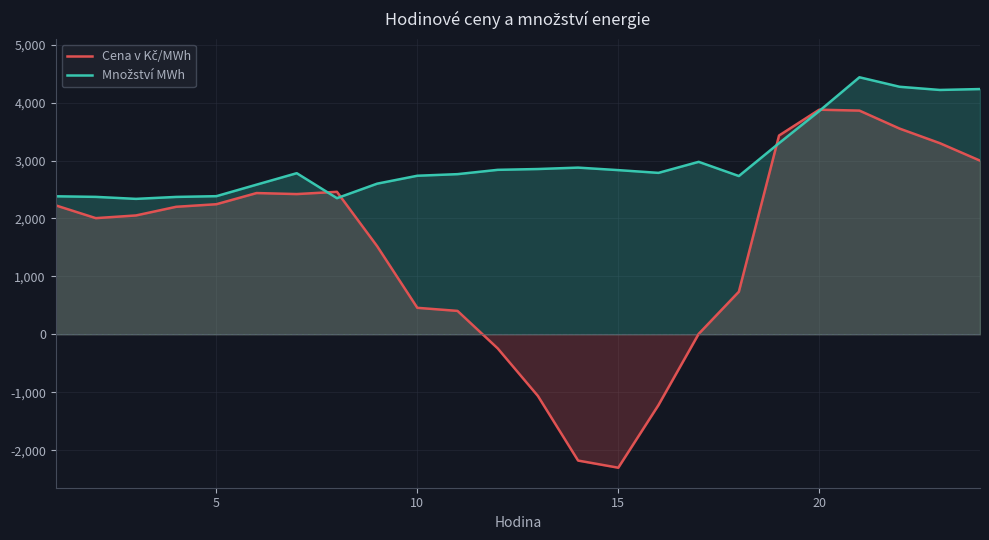

What is the greatest value displayed?

4437.0